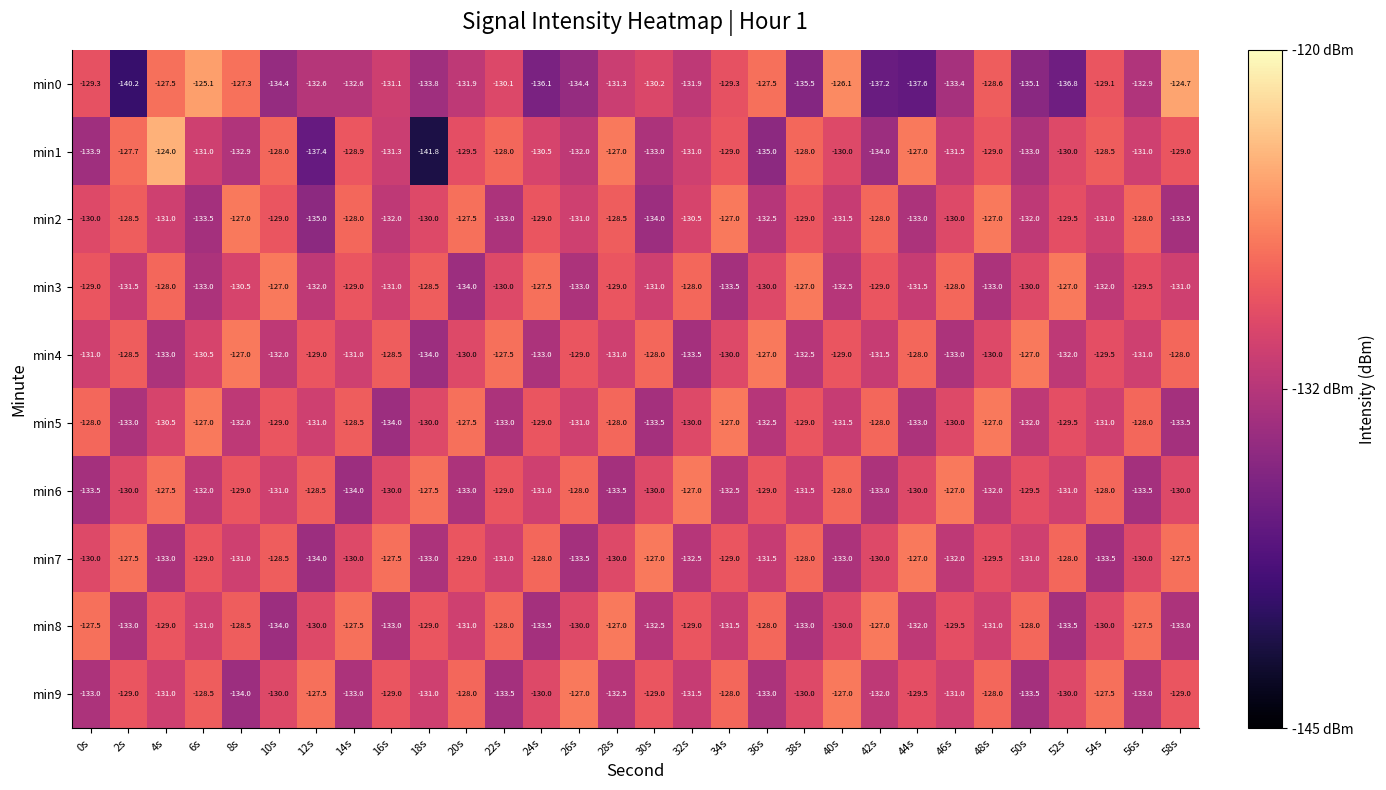

What is the lowest value of the min3 series?

-134.0